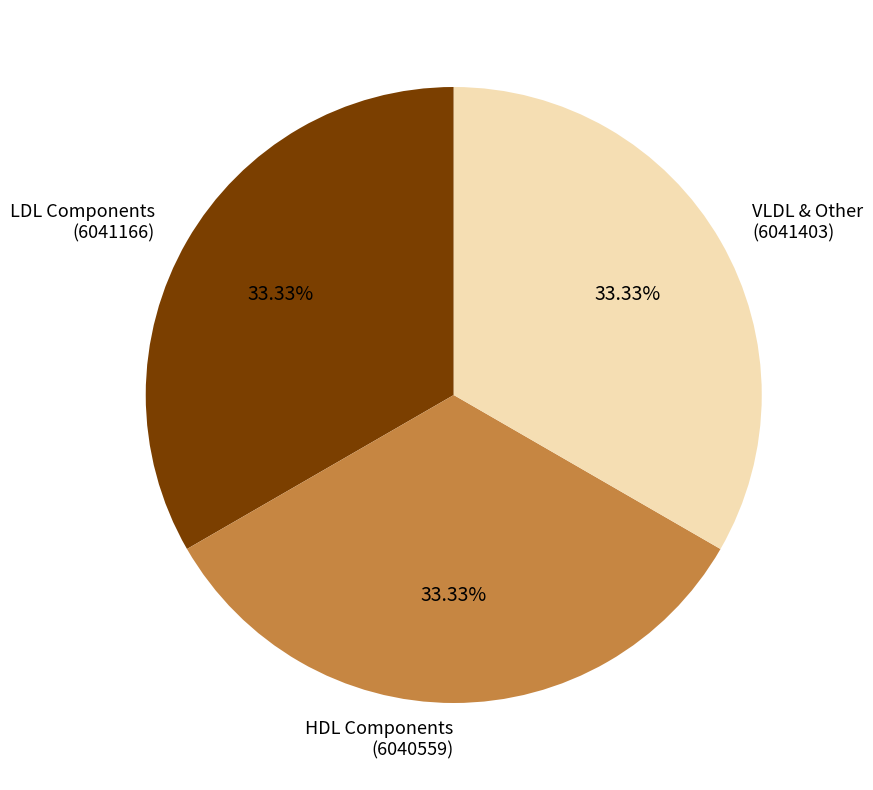

Does LDL Components (6041166) account for over 50% of the chart?

No